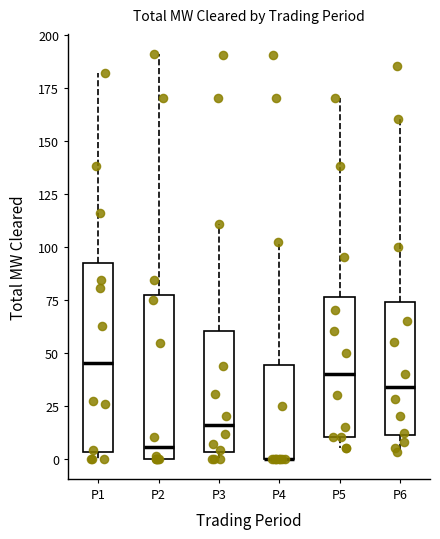

Reading left to right, transcribe this box plot: for each box, give where its median line is, the range the box spans, and where its two whiskers end, as read against the y-axis. The values are not printed on the chart, so give them approximately, as read against the axis.

P1: median 45, box 5 to 90, whiskers 0 to 180
P2: median 5, box 0 to 75, whiskers 0 to 190
P3: median 15, box 5 to 60, whiskers 0 to 110
P4: median 0 (drawn on the box's lower edge), box 0 to 45, whiskers 0 to 100
P5: median 40, box 10 to 75, whiskers 5 to 170
P6: median 35, box 10 to 75, whiskers 5 to 160